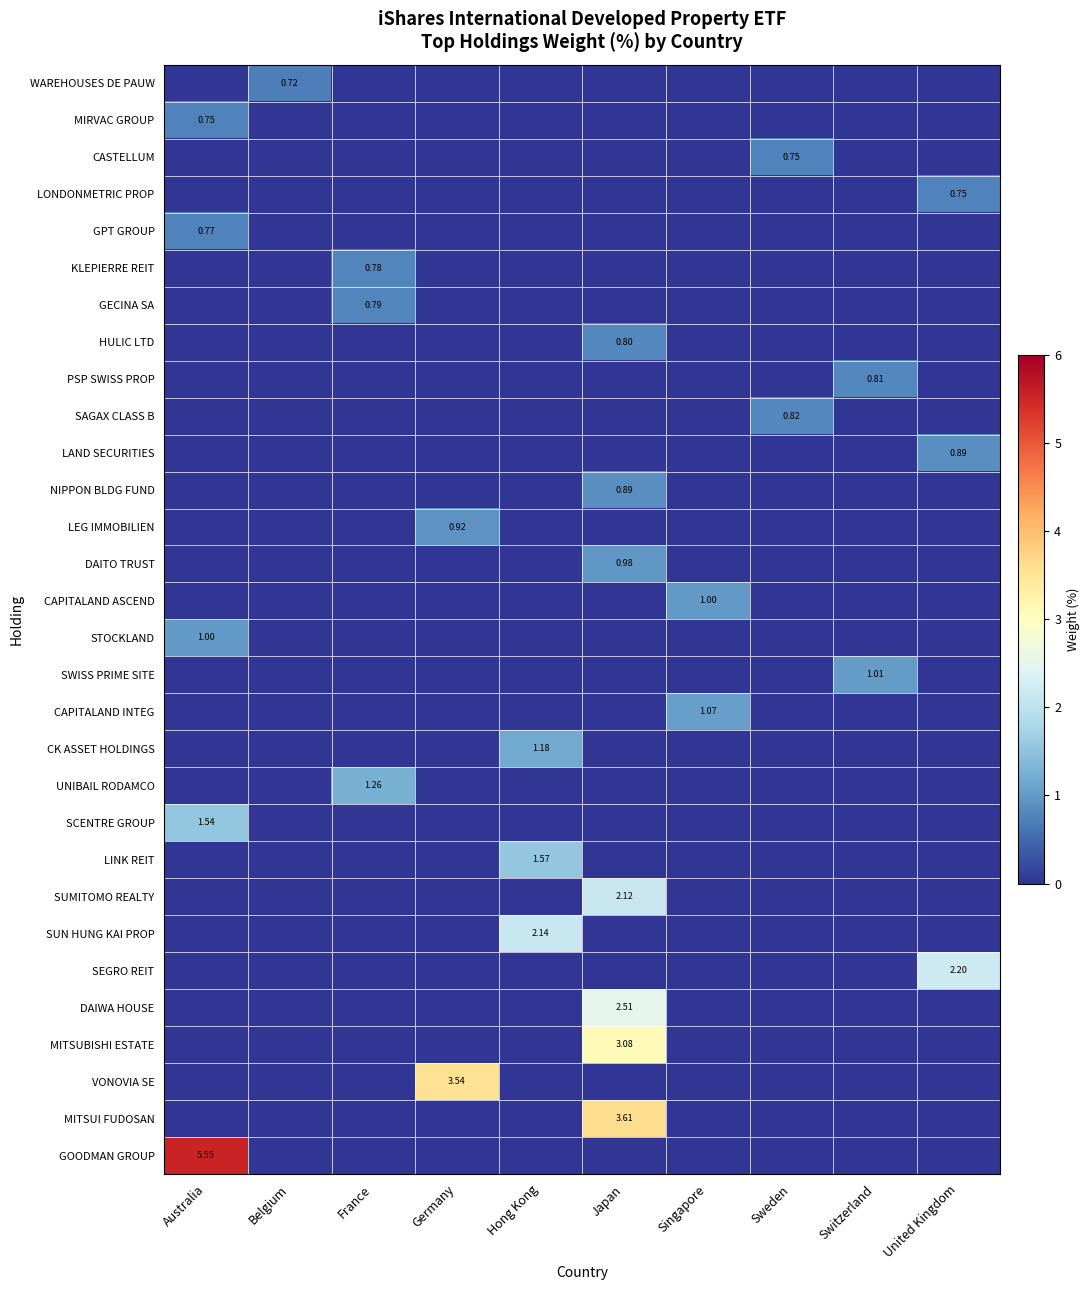

How many series are shown in this chart?

30